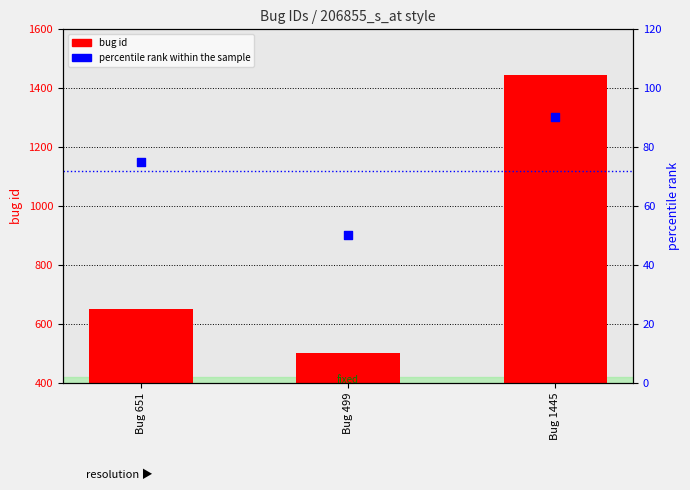

Which series has the largest Y range (max minus min)?

bug id